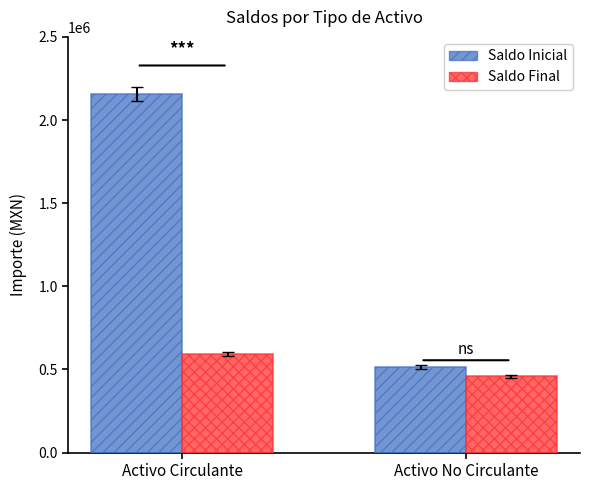

What is the label of the 1st bar from the left?

Activo Circulante